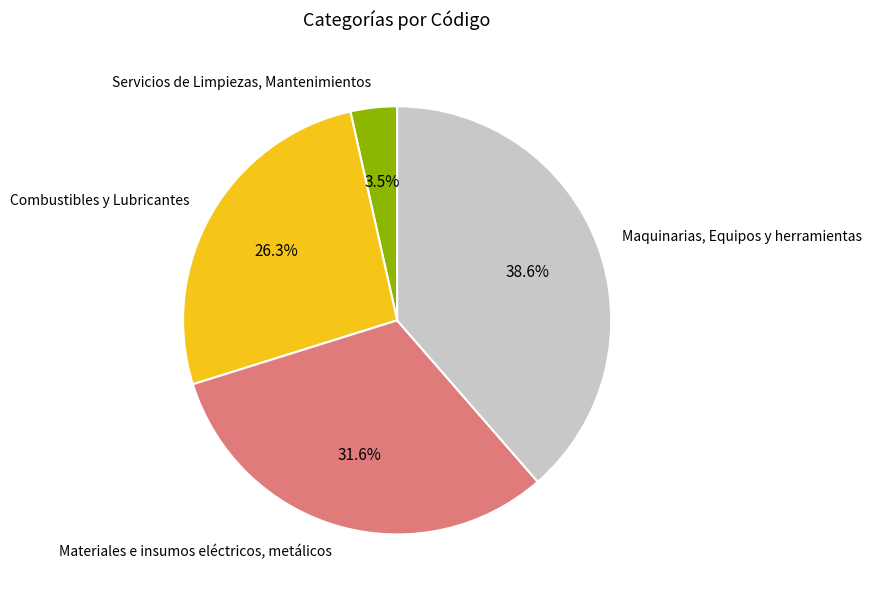

How many segments does this pie chart have?

4